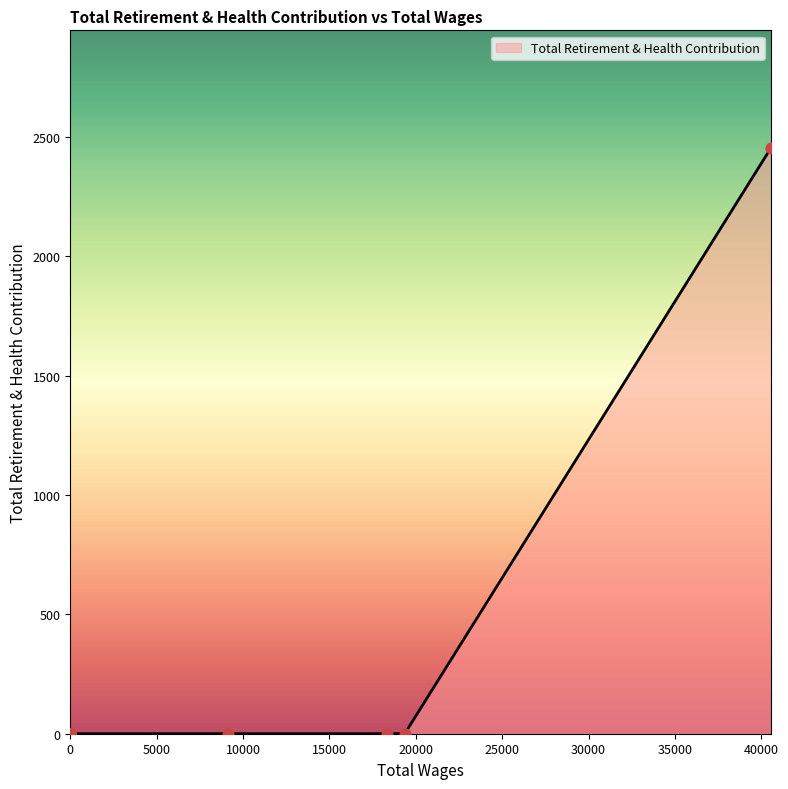

What is the change in value from 40568.0 to 19358.0?

-2456